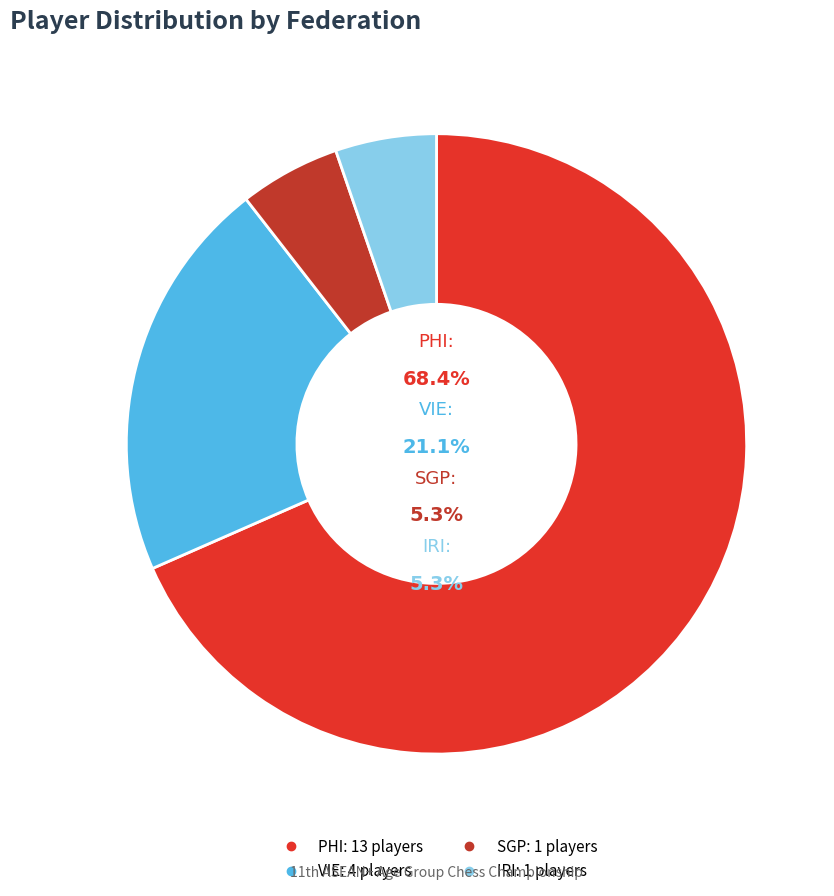

To the nearest percent, what is the combined percentage of PHI and IRI?

74%